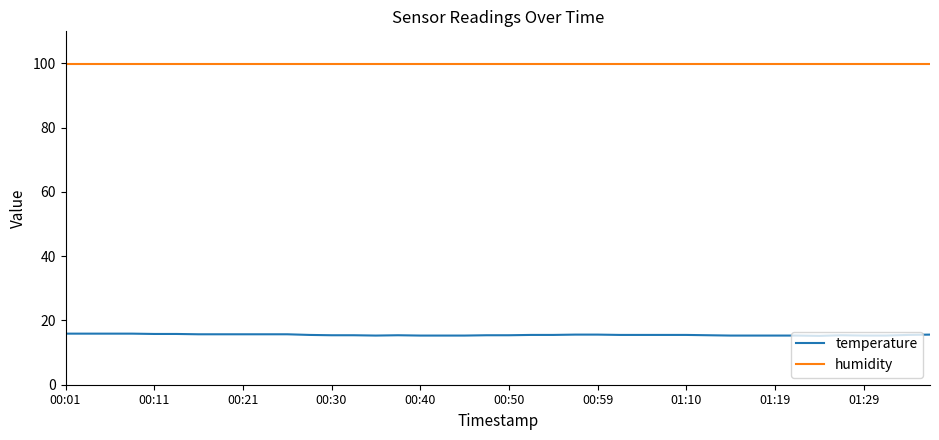

List the series in order of their overall mean, lowest first.

temperature, humidity